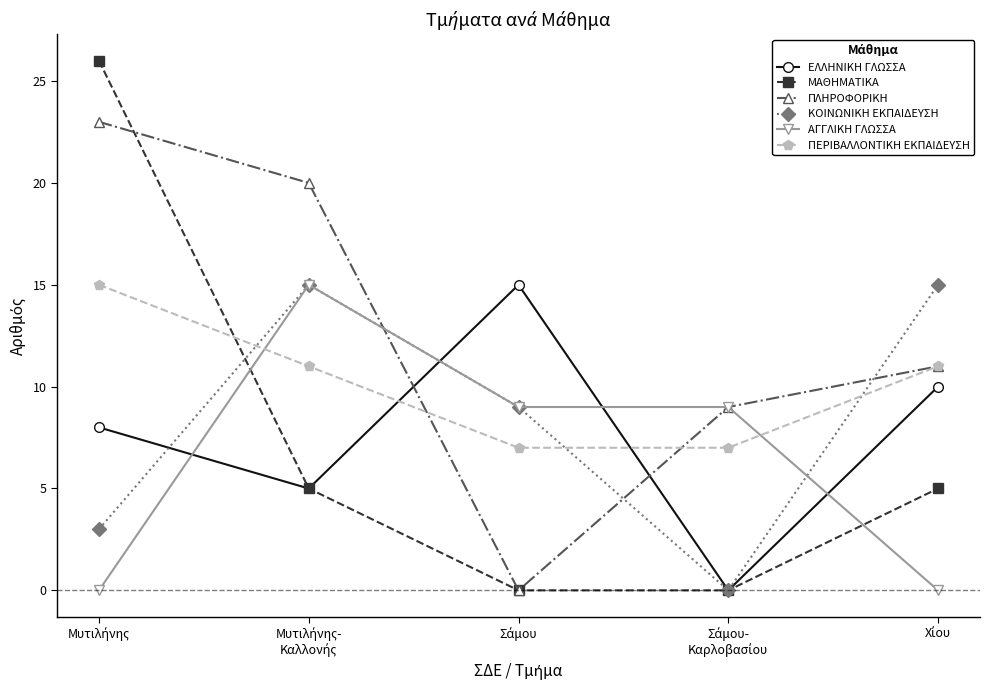

Does the chart display data point markers on the line(s)?

Yes